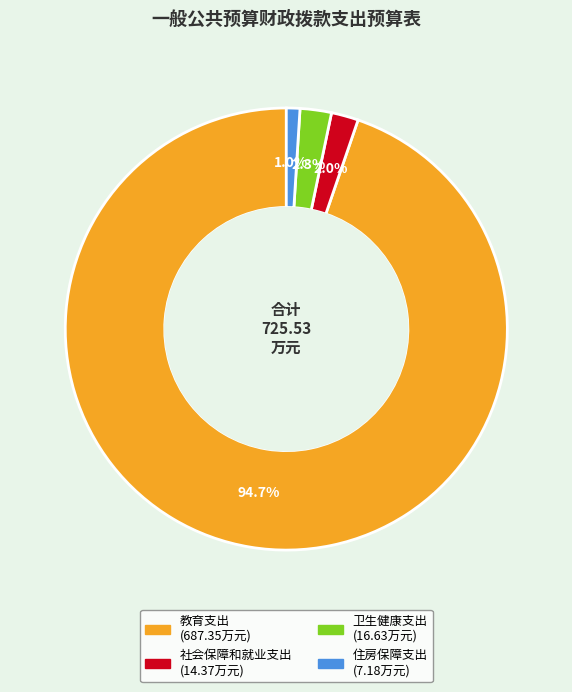

True or false: 社会保障和就业支出 accounts for 2% of the total.

True